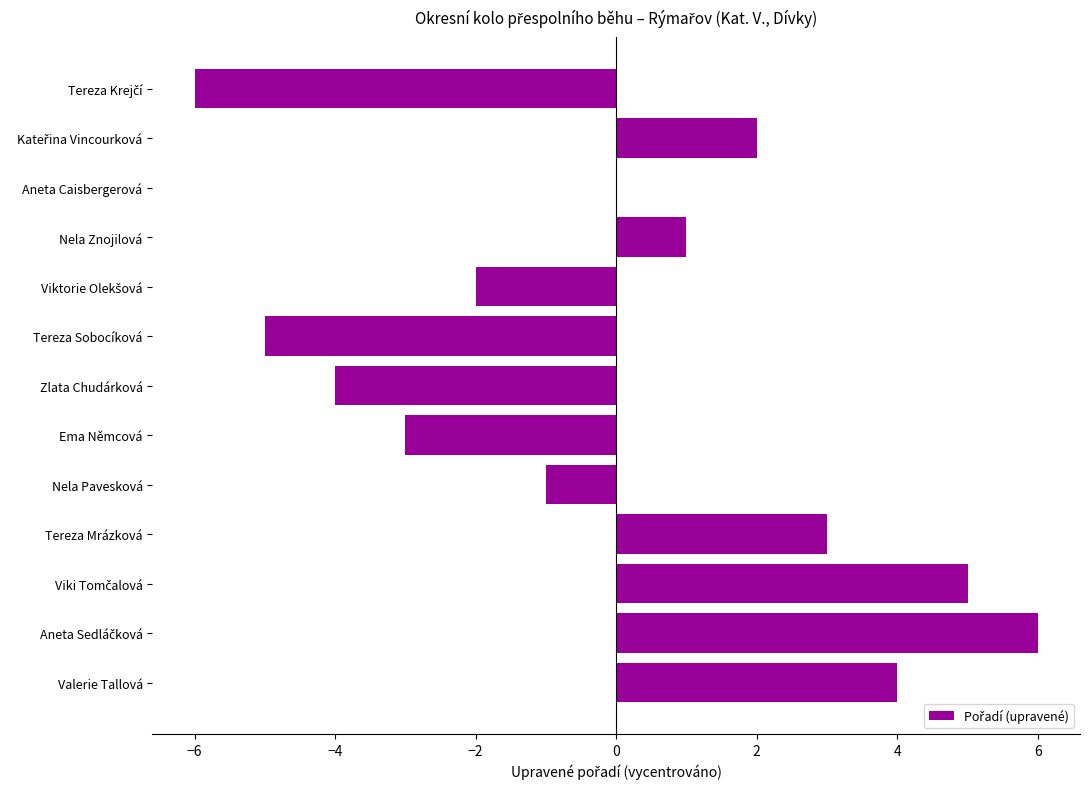

Is it true that the value at Tereza Mrázková is 3?

True